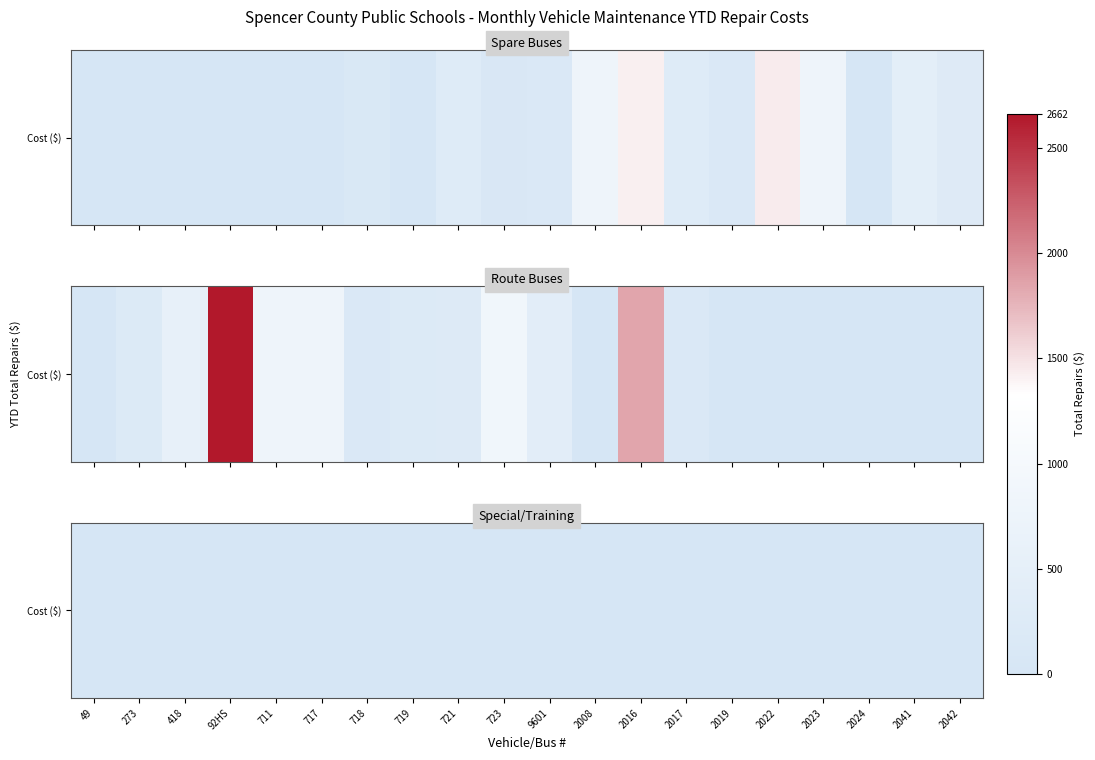

Rank the series at 2017 from highest to lowest value.

Spare Buses, Route Buses